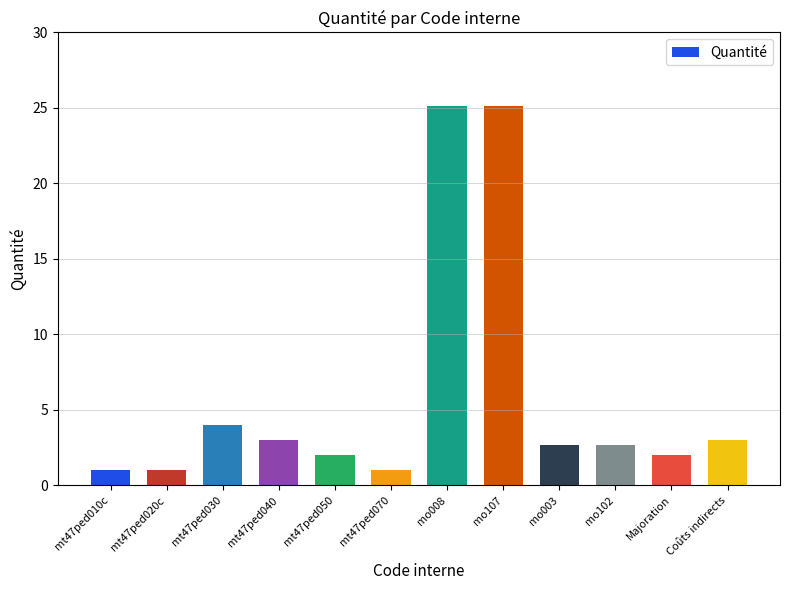

Approximately how many times larger is the value at mt47ped010c compared to Coûts indirects?

0.3